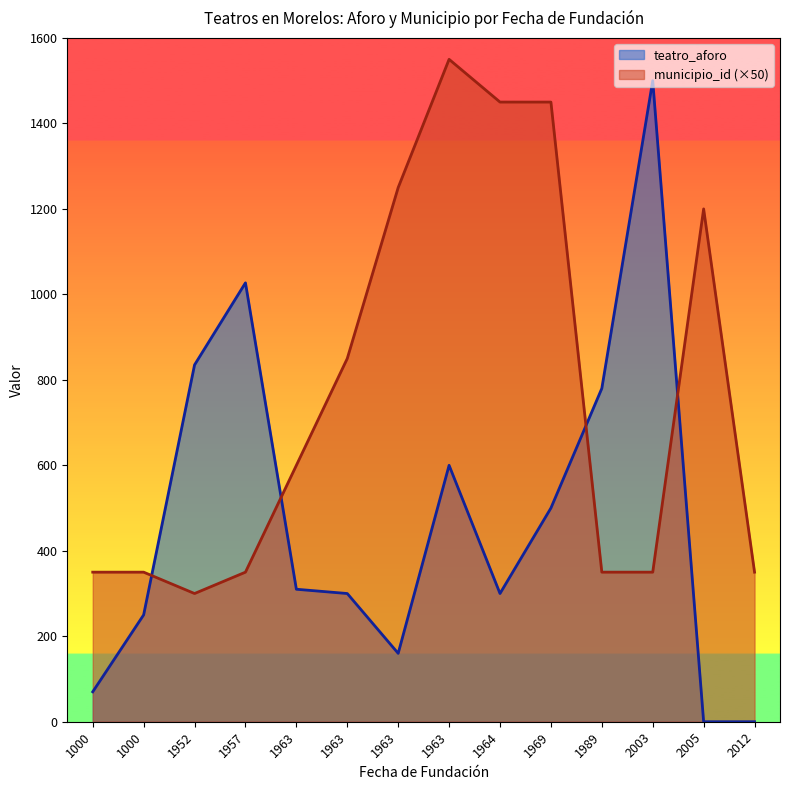

Rank the series by their average value, from highest to lowest.

municipio_id (×50), teatro_aforo